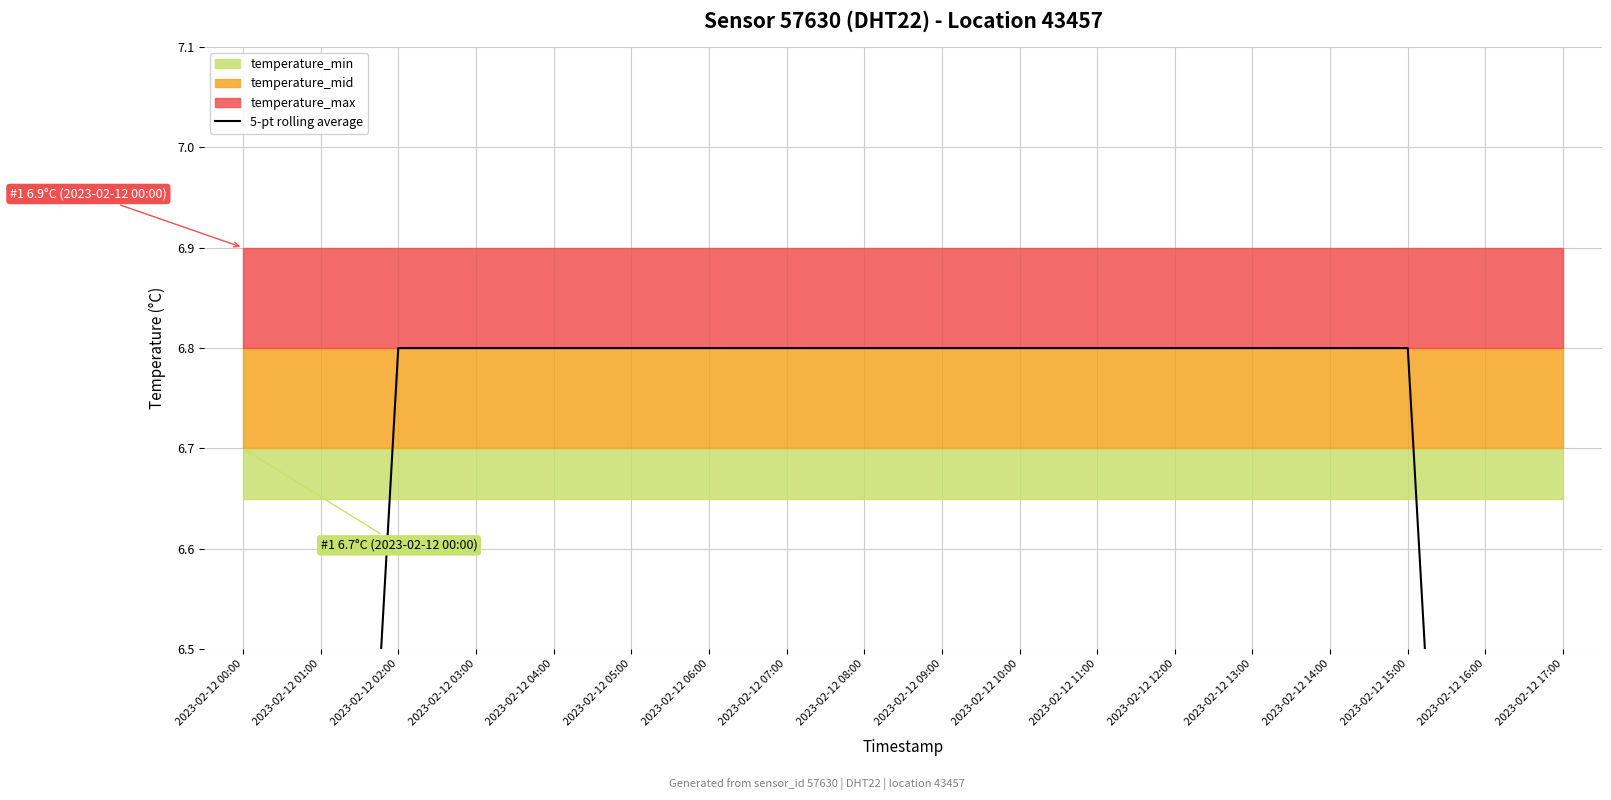

Rank the categories by value from highest to lowest.

2023-02-12 02:00, 2023-02-12 03:00, 2023-02-12 04:00, 2023-02-12 05:00, 2023-02-12 06:00, 2023-02-12 07:00, 2023-02-12 08:00, 2023-02-12 09:00, 2023-02-12 10:00, 2023-02-12 11:00, 2023-02-12 12:00, 2023-02-12 13:00, 2023-02-12 14:00, 2023-02-12 15:00, 2023-02-12 01:00, 2023-02-12 16:00, 2023-02-12 00:00, 2023-02-12 17:00